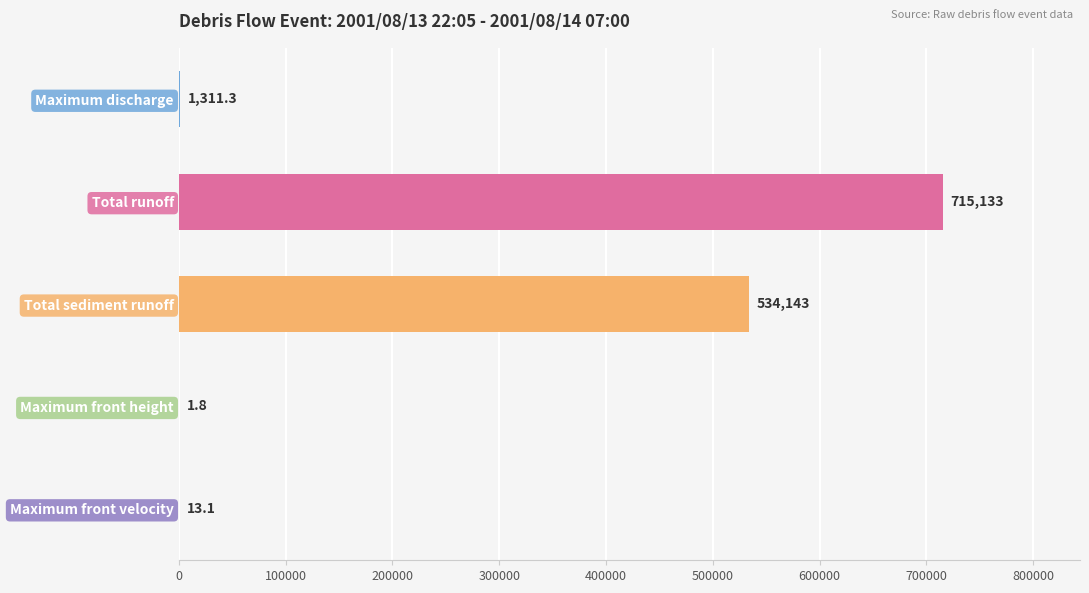

Reading top to bottom, what are all the values shown in this chart?

Maximum discharge=1311.3	Total runoff=715133.0	Total sediment runoff=534143.0	Maximum front height=1.8	Maximum front velocity=13.1